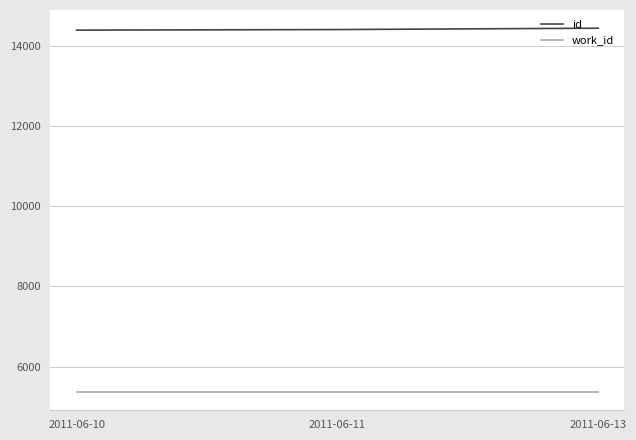

What is the difference between the highest and lowest values at 2011-06-13?

9070